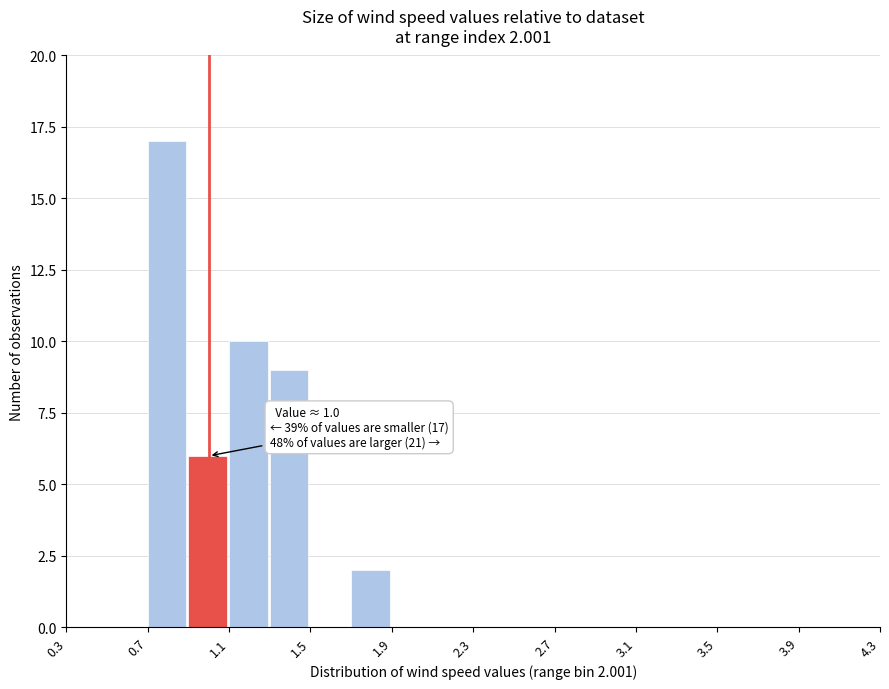

Which range on the x-axis has the tallest bar?

0.7 to 0.9